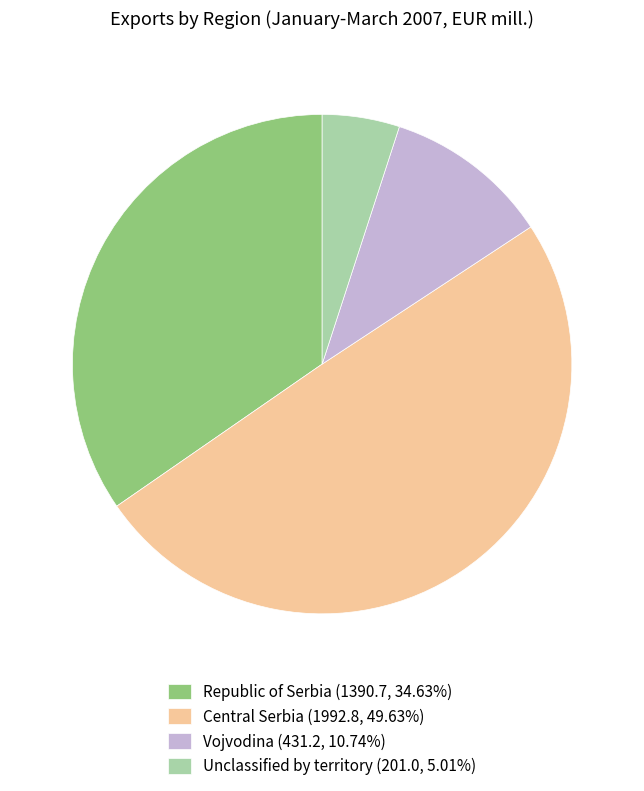

How many slices are in this pie chart?

4